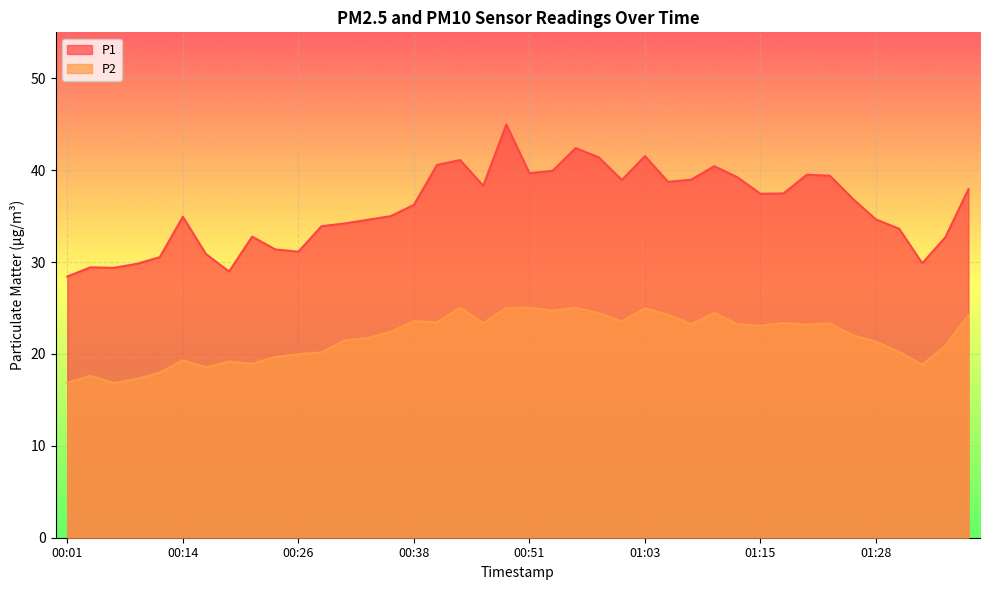

Which category has the highest value in the P2 series?

00:43